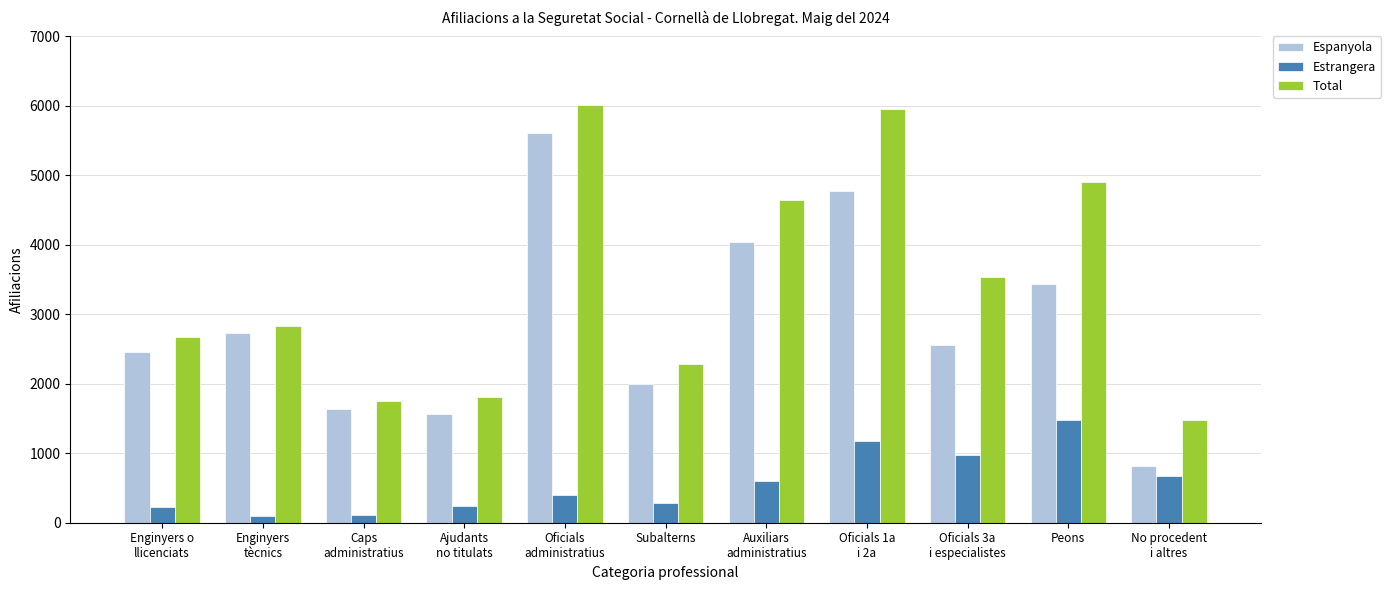

What is the lowest value of the Espanyola series?

810